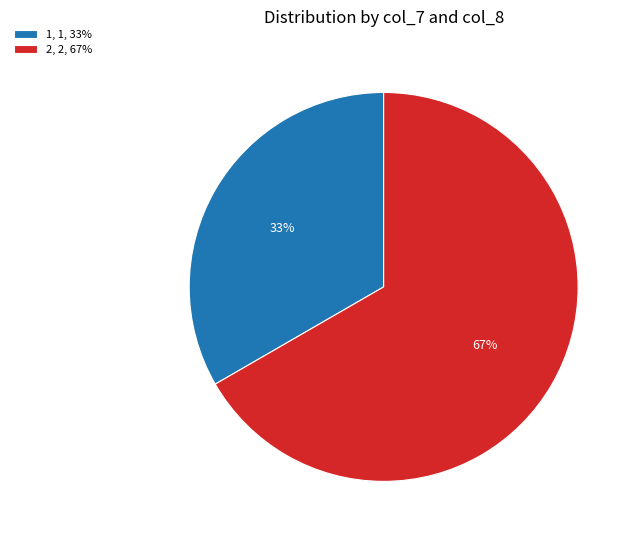

To the nearest percent, what is the average slice percentage?

50%